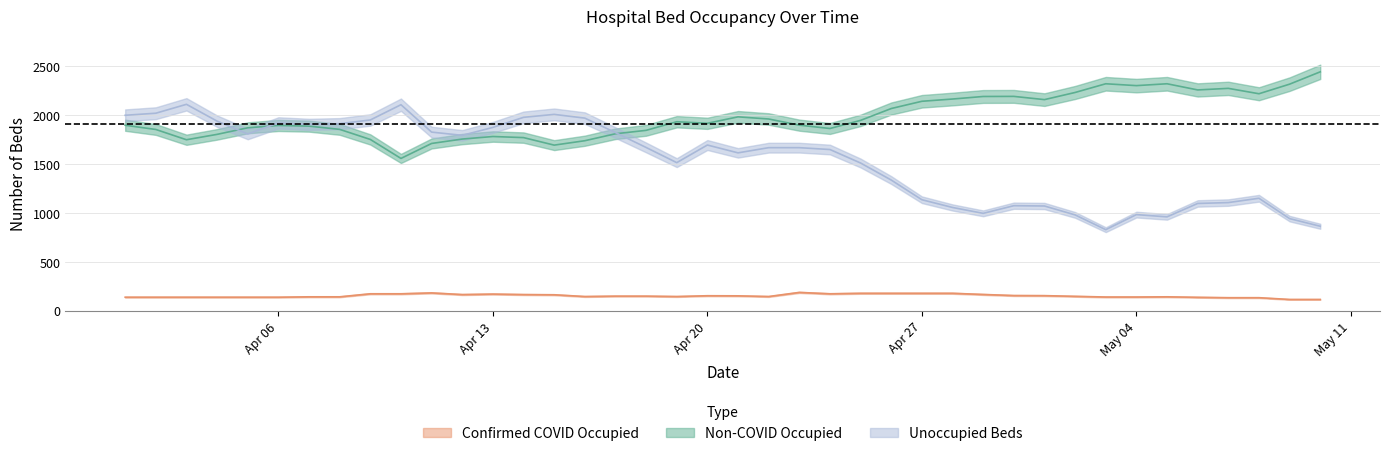

How many data points does each series have?

40